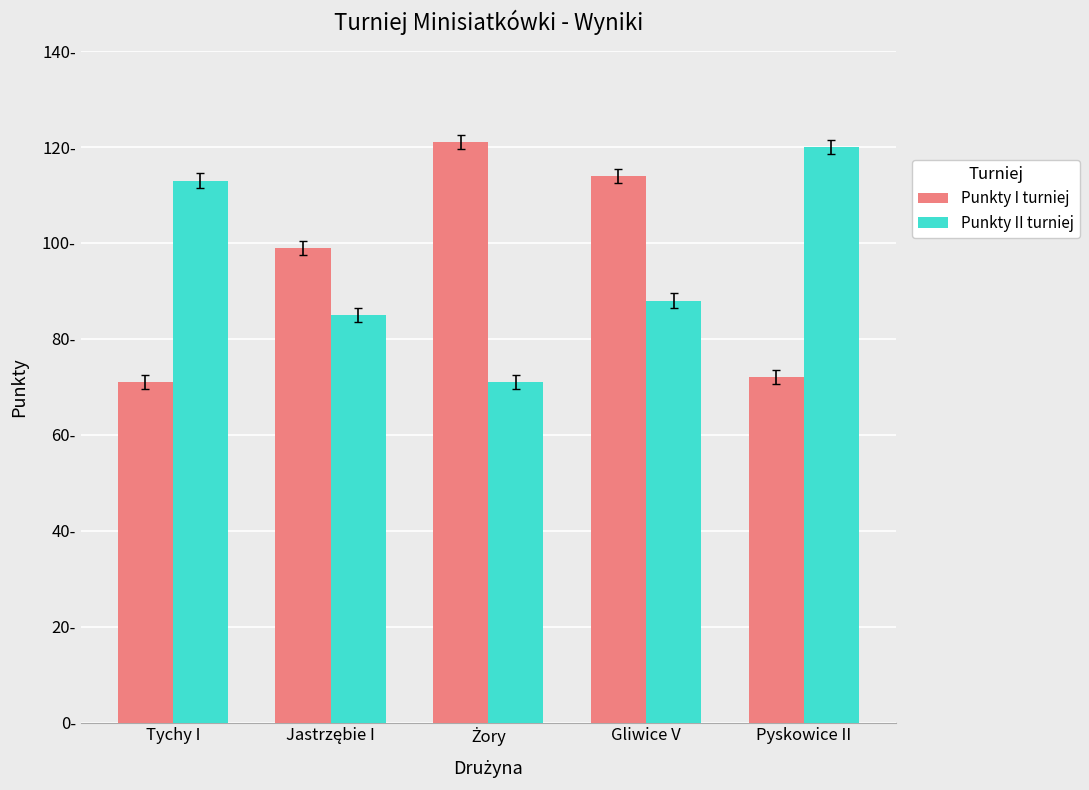

What are all the series names shown in the legend?

Punkty I turniej, Punkty II turniej